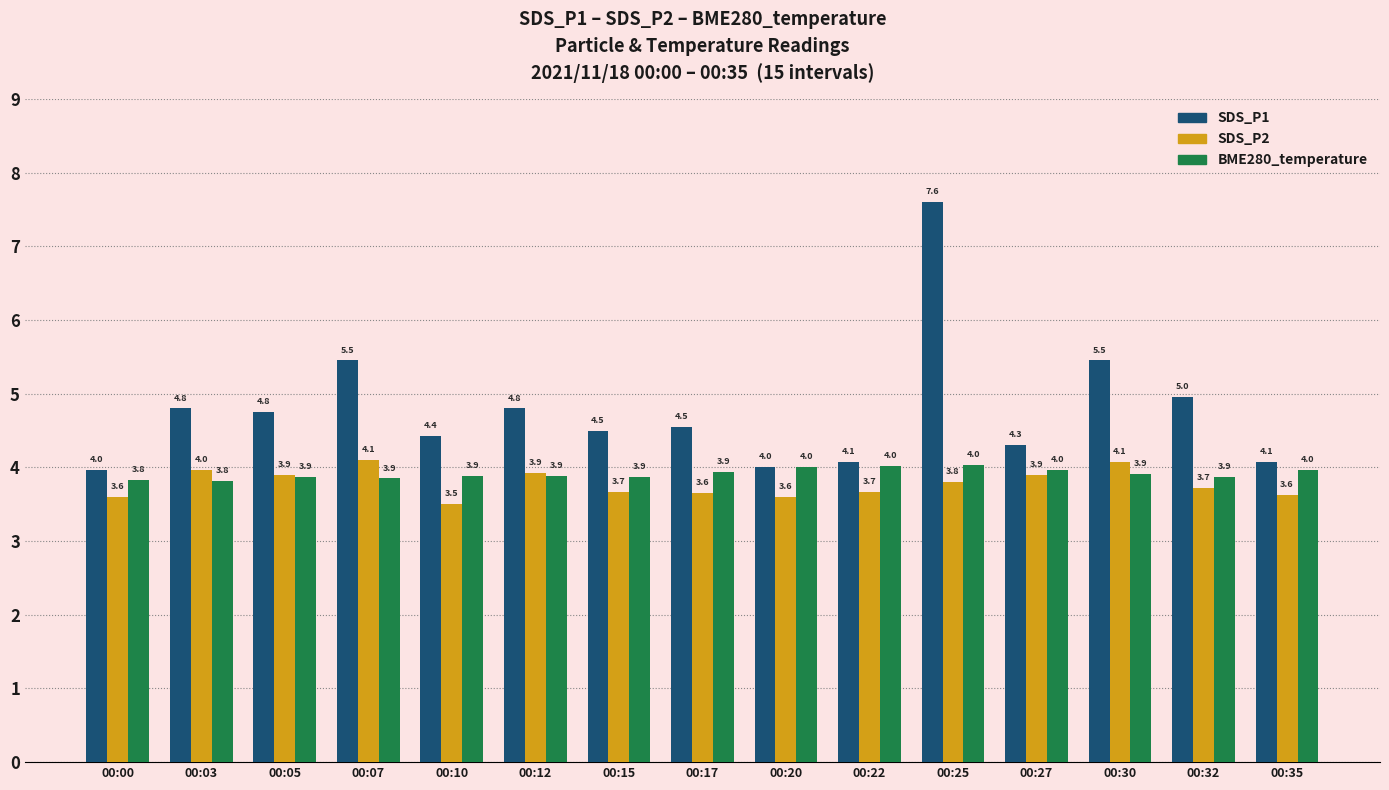

Is it true that SDS_P2 equals 3.7 at 00:15?

True